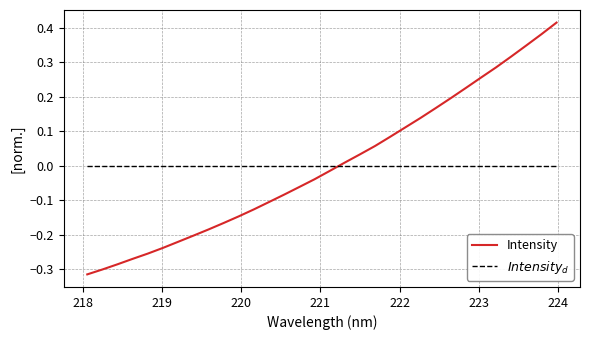

Which series has the largest range (max minus min)?

Intensity